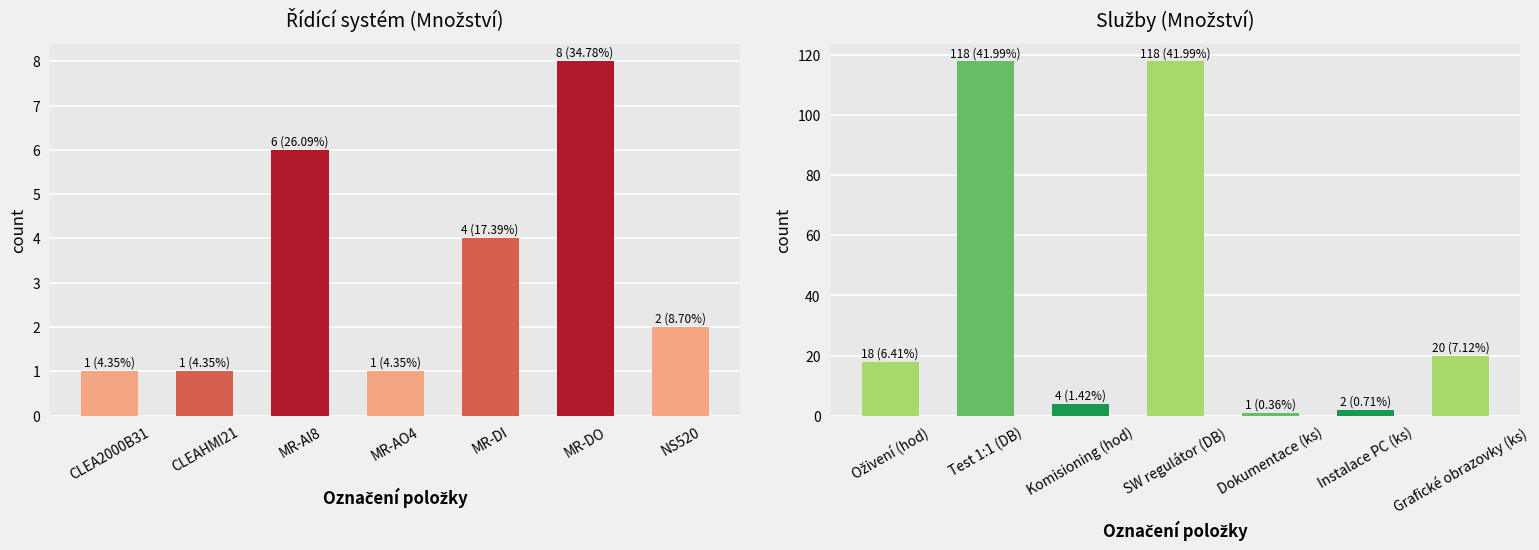

What is the difference between the Řídící systém values at MR-AO4 and MR-DO?

7